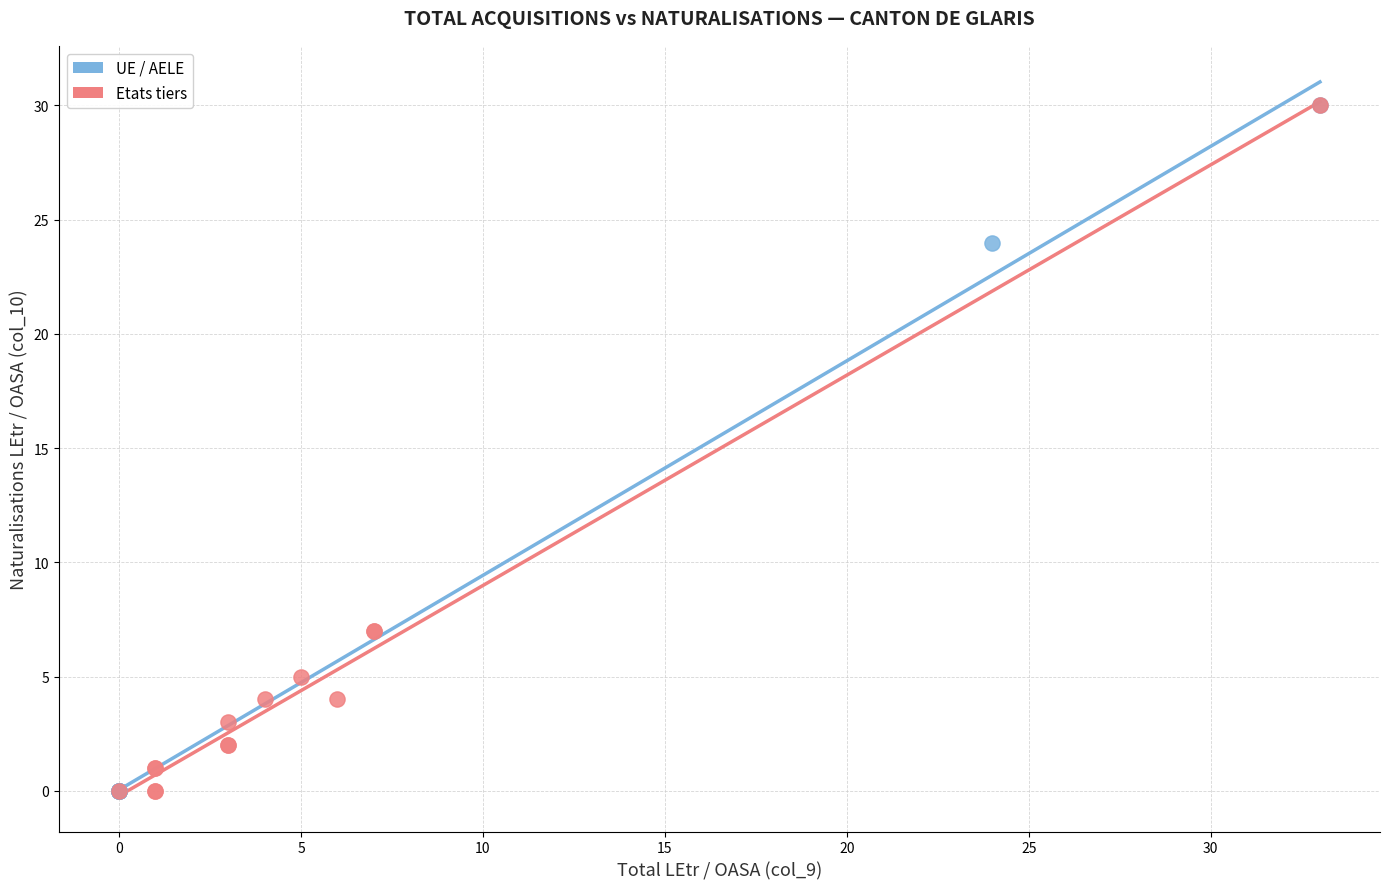

What are all the series names shown in the legend?

UE / AELE, Etats tiers